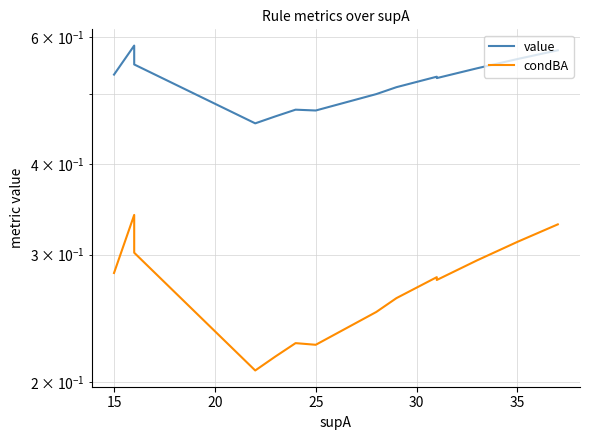

Count the value values in the range 0 to 1.

20